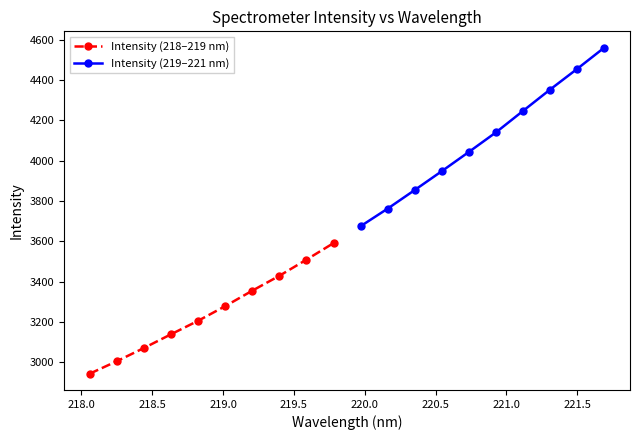

Which series has the largest total across all categories?

Intensity (219–221 nm)